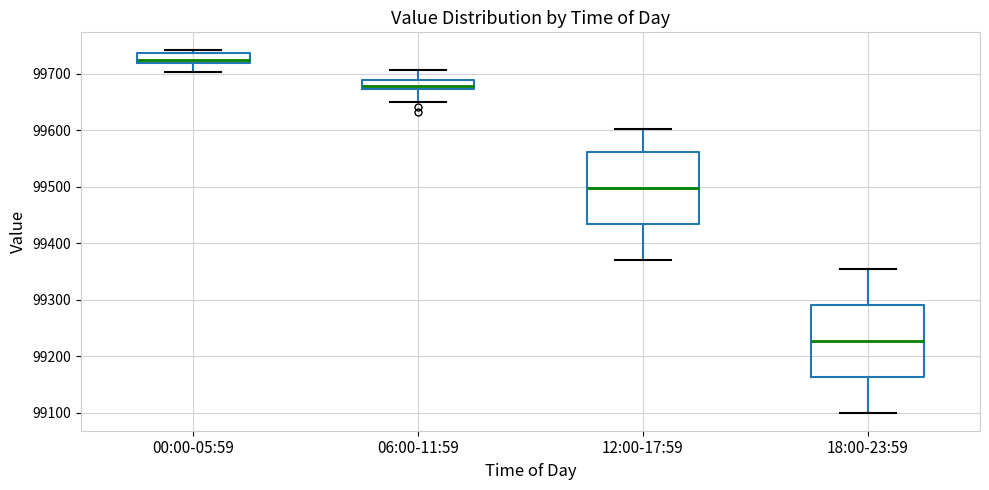

Which box has the lowest median line?

18:00-23:59